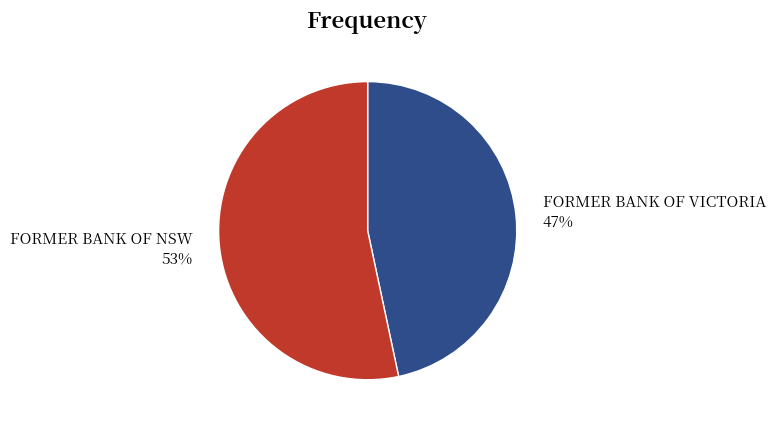

To the nearest percent, what is the average slice percentage?

50%